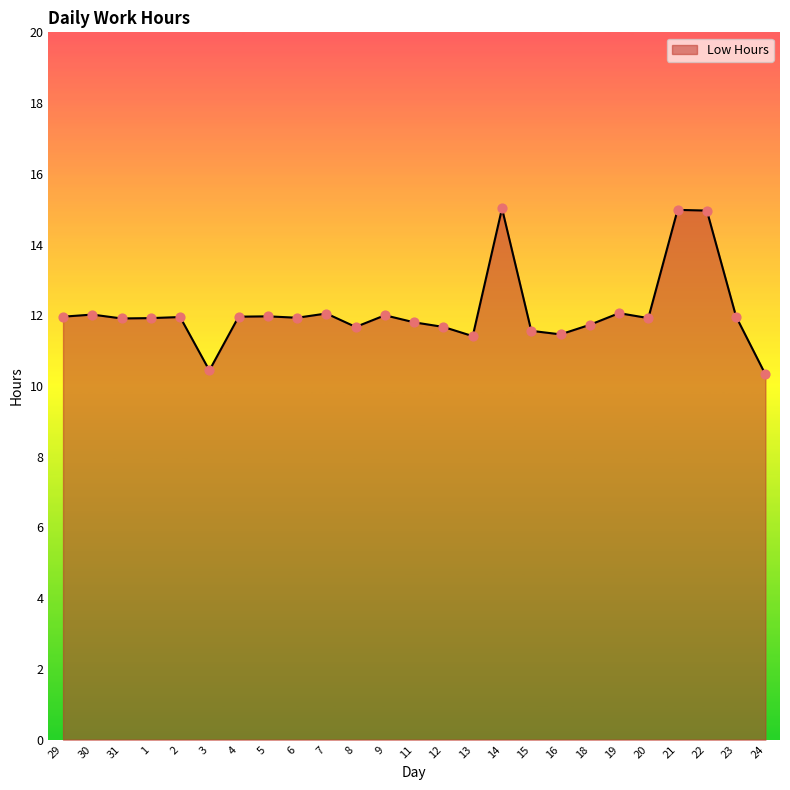

What is the change in value from 31 to 9?

+0.1